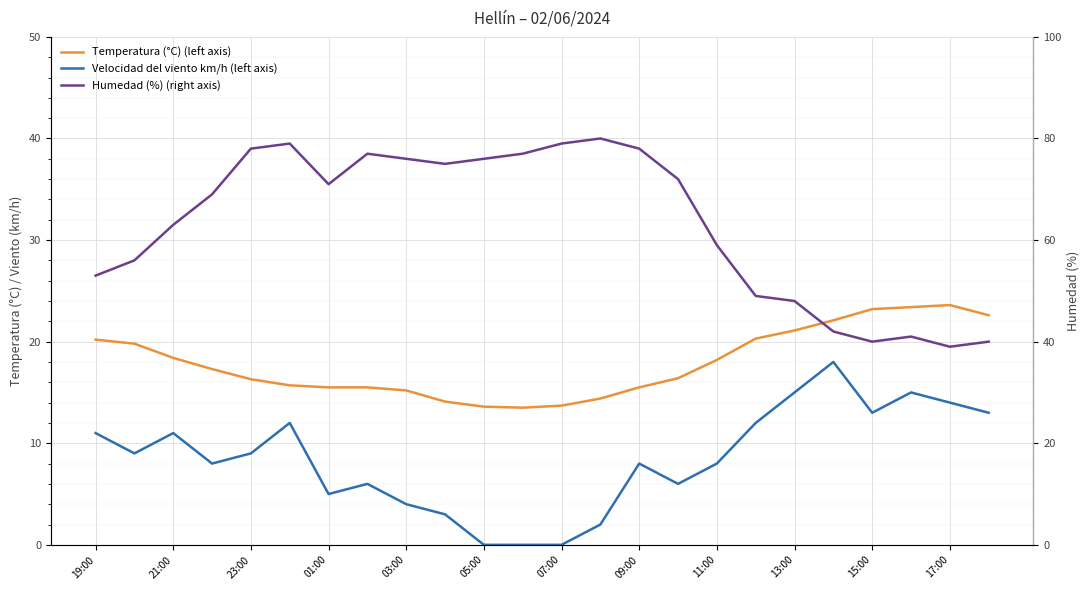

What are all the series names shown in the legend?

Temperatura (°C) (left axis), Velocidad del viento km/h (left axis), Humedad (%) (right axis)